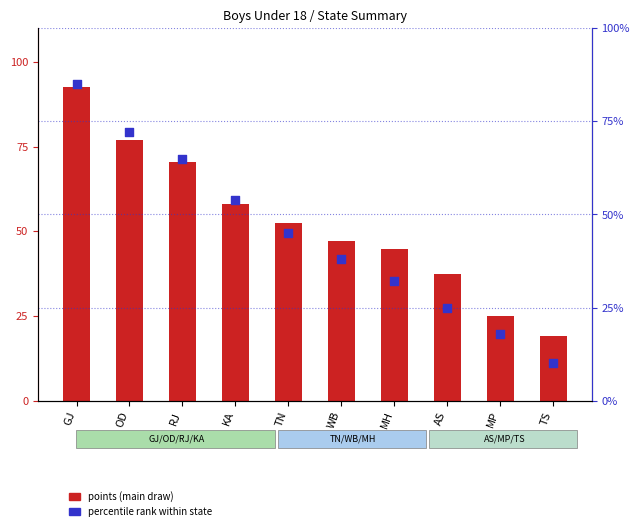

Which series has the largest total across all categories?

points (main draw)